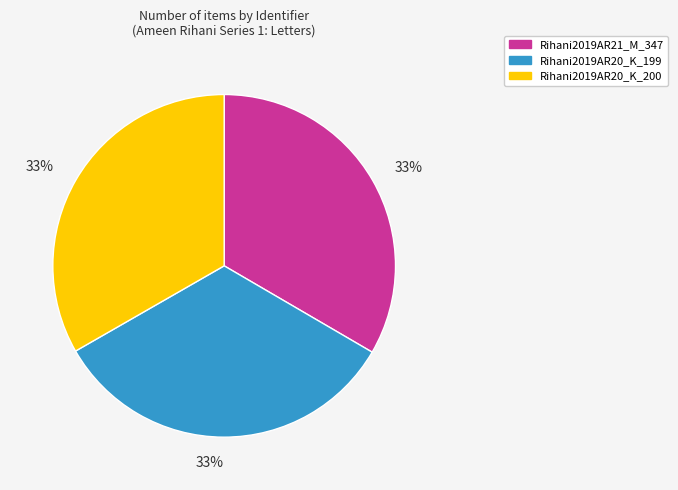

Is it true that Rihani2019AR20_K_199 is 33% of the pie?

True